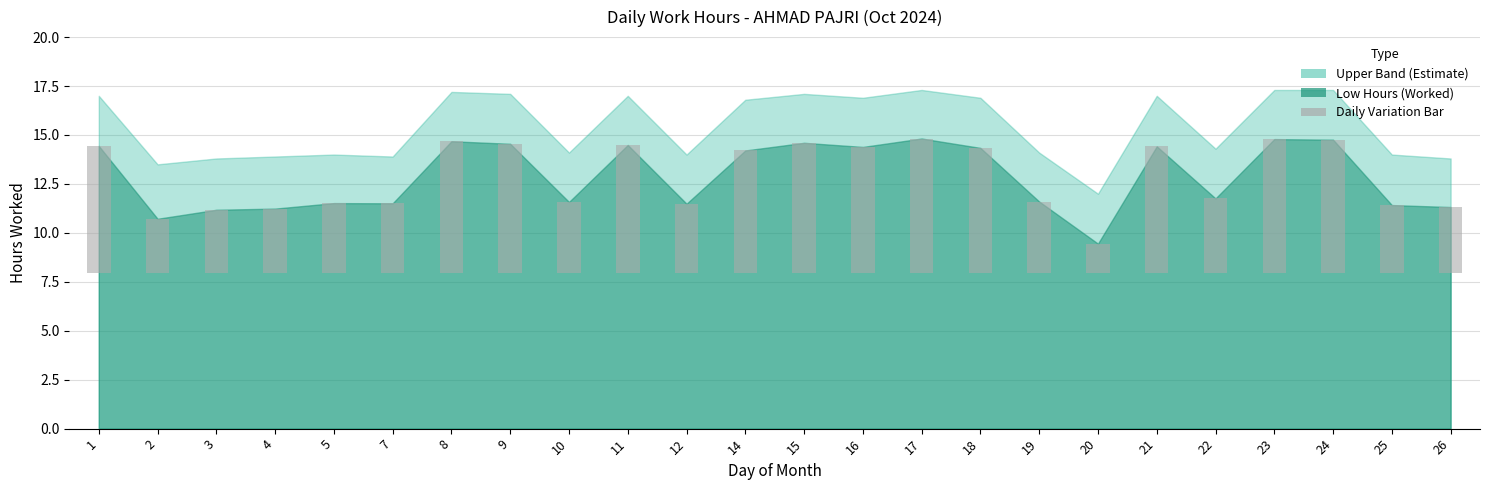

List the labels in order of value, largest first.

17, 23, 24, 8, 15, 9, 11, 1, 21, 16, 18, 14, 22, 19, 10, 5, 7, 12, 25, 26, 4, 3, 2, 20